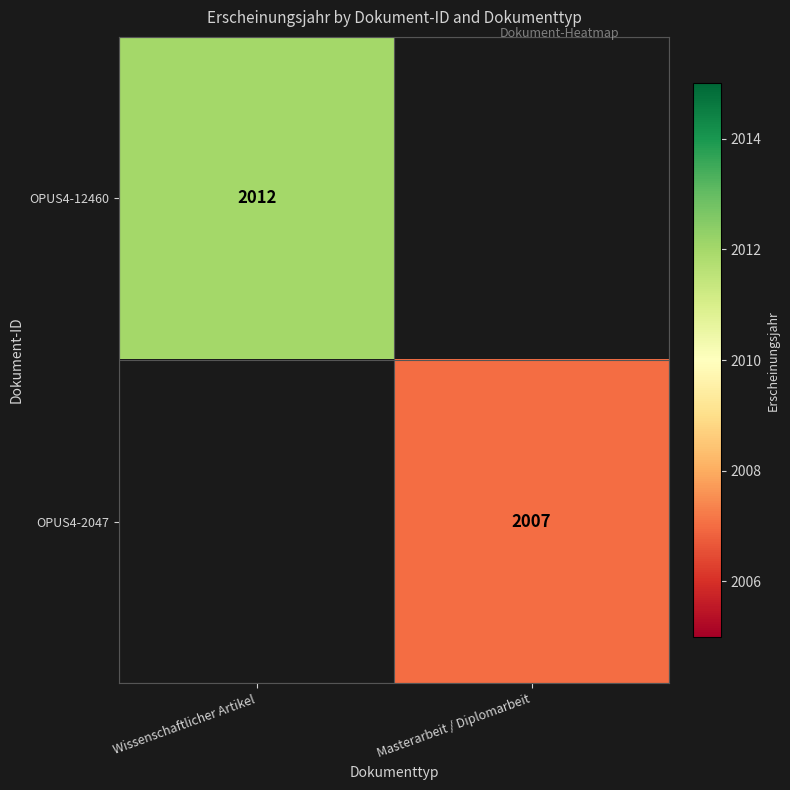

Which has a higher value, Masterarbeit / Diplomarbeit or Wissenschaftlicher Artikel?

Wissenschaftlicher Artikel